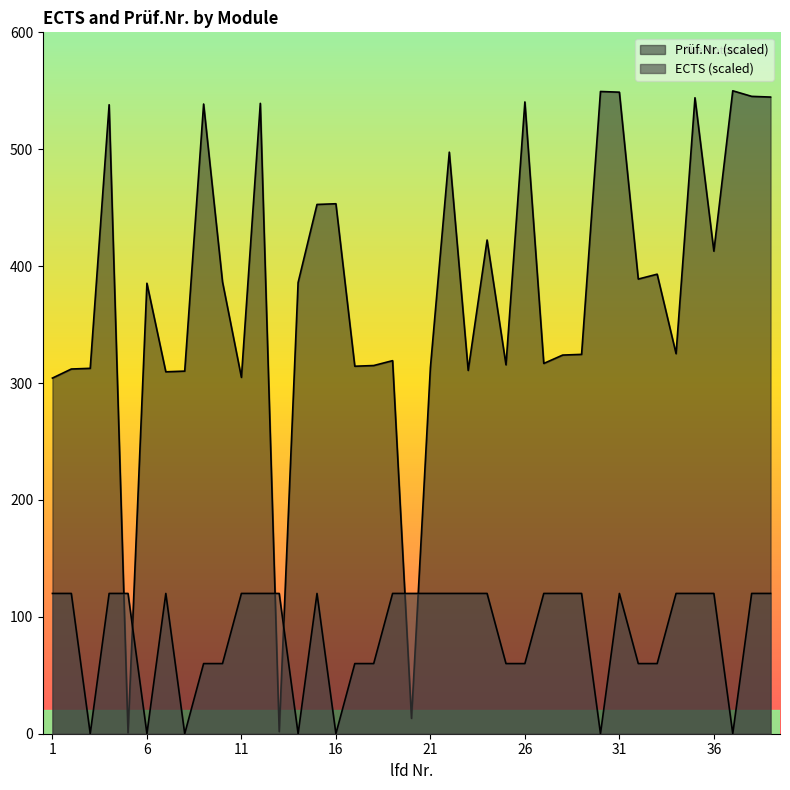

Is the value of ECTS at 6 greater than the value of Prüf.Nr. at 19?

No